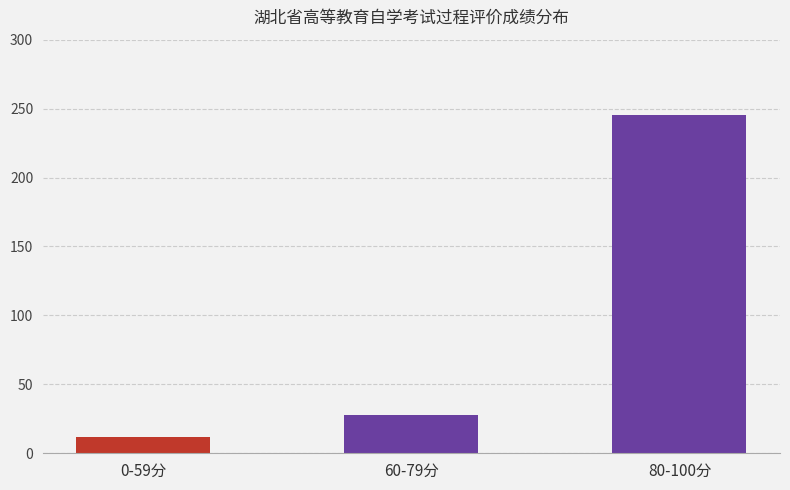

At which category does the chart reach its minimum across all series?

0-59分